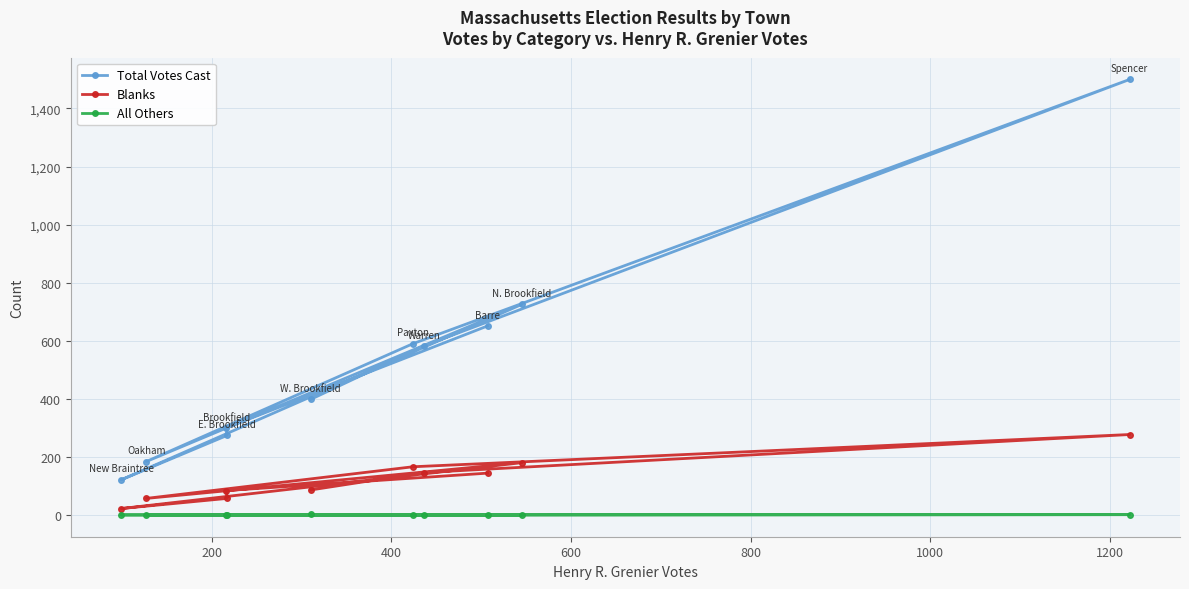

Rank the series by their maximum value, from highest to lowest.

Total Votes Cast, Blanks, All Others